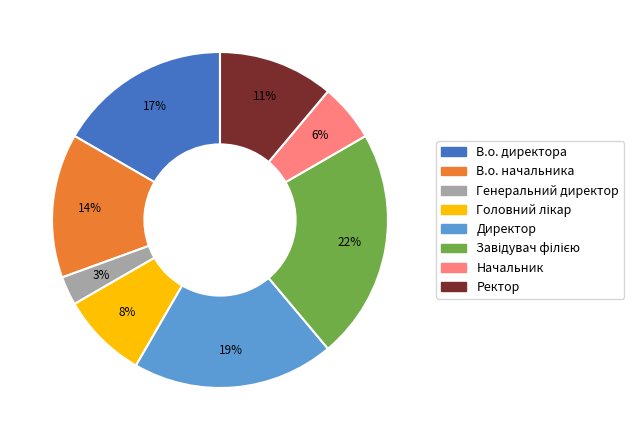

Which slice is the smallest?

Генеральний директор